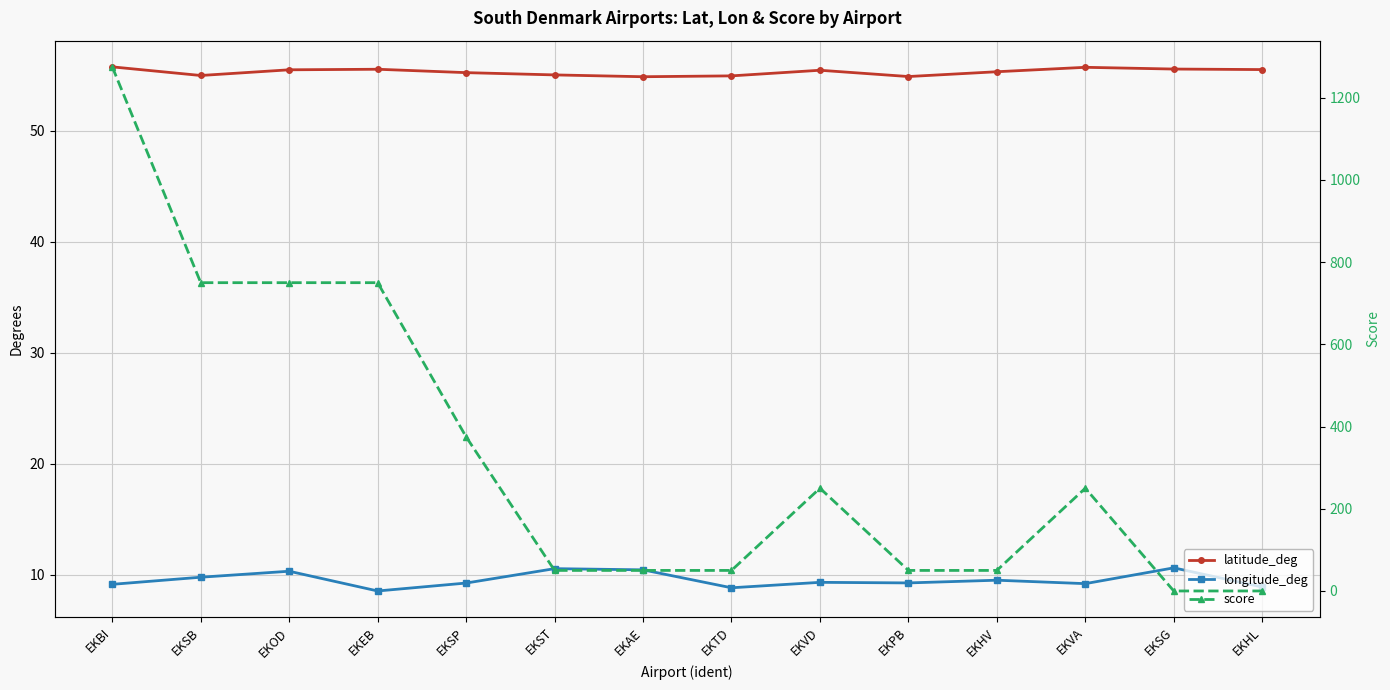

What is the value of the longitude_deg point at the 3rd from the left?

10.3